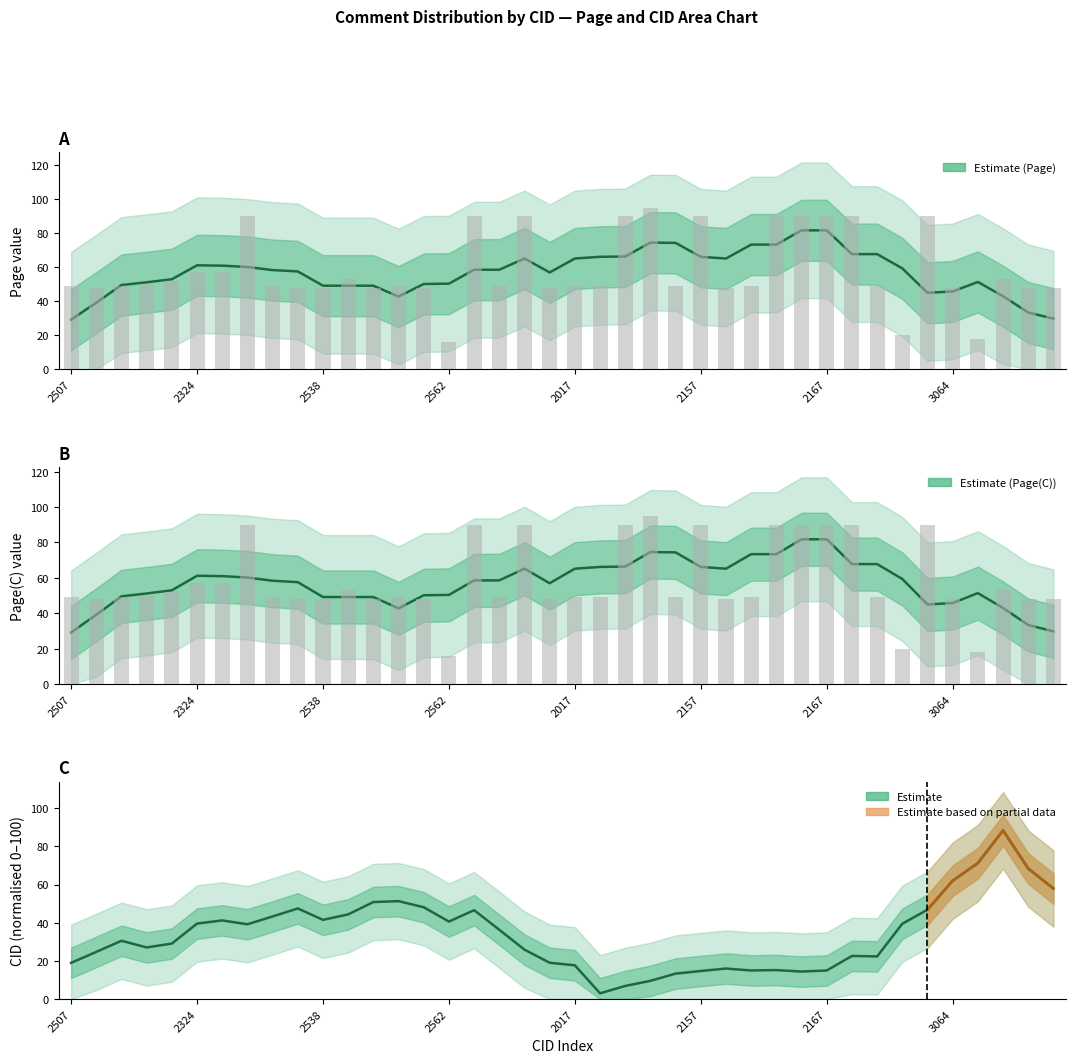

What is the value of the CID (normalised) bar at the 2nd from the left?

24.7